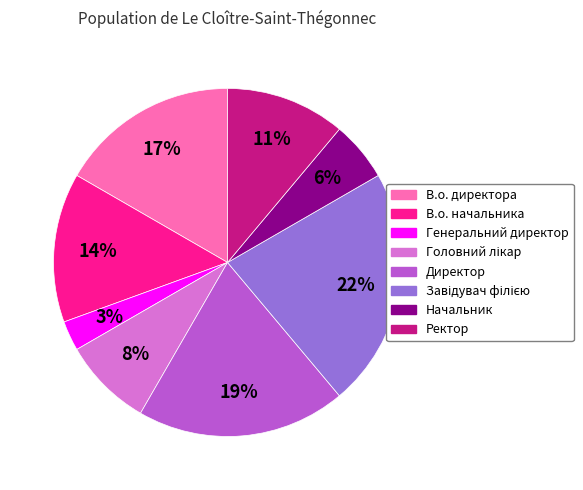

What is the ratio of the value at Начальник to the value at В.о. начальника?

0.4